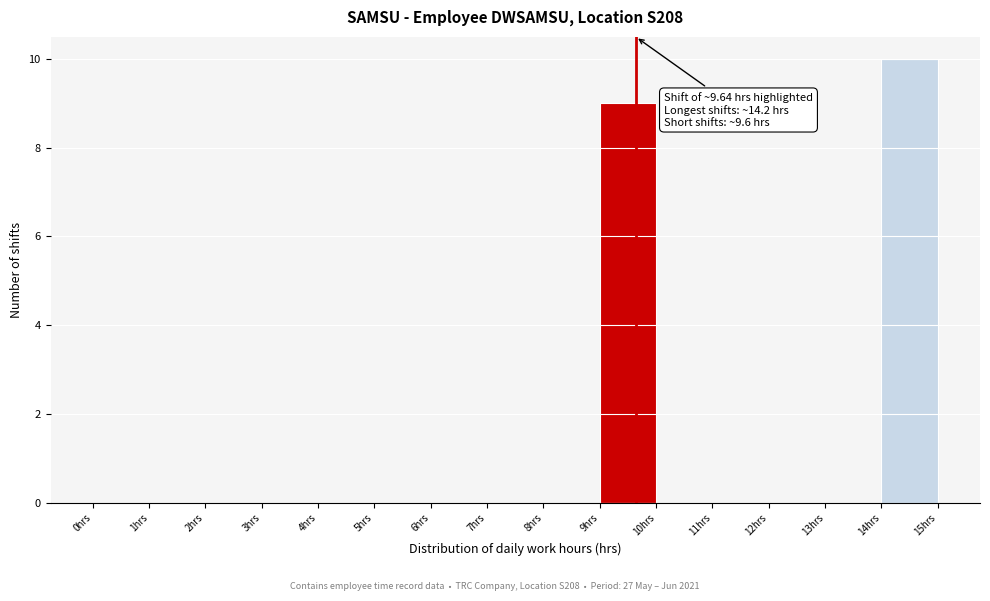

Over which range of the x-axis is the bar tallest?

14 to 15